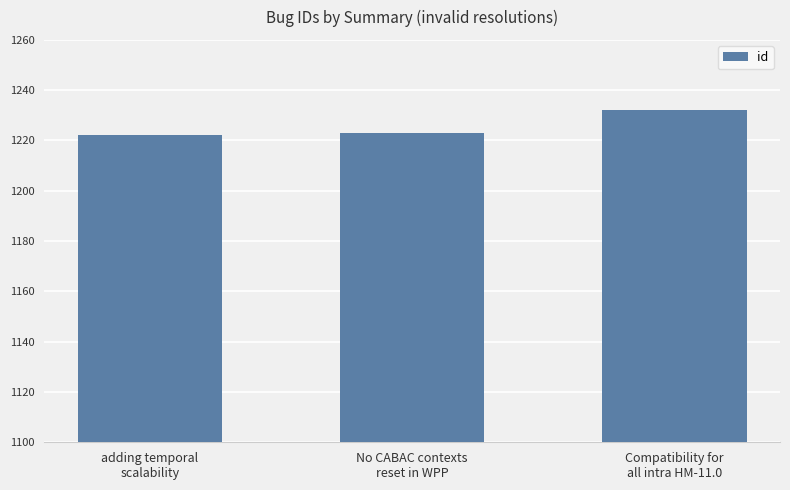

What is the value of the 3rd bar from the left?

1232